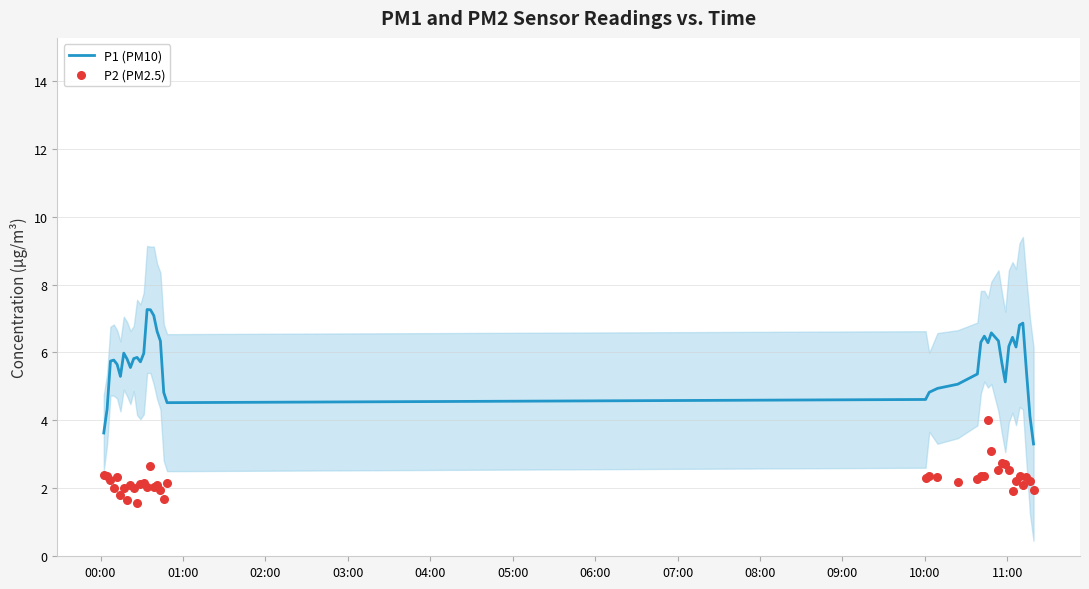

Which series reaches the minimum Y coordinate?

P2 (PM2.5)